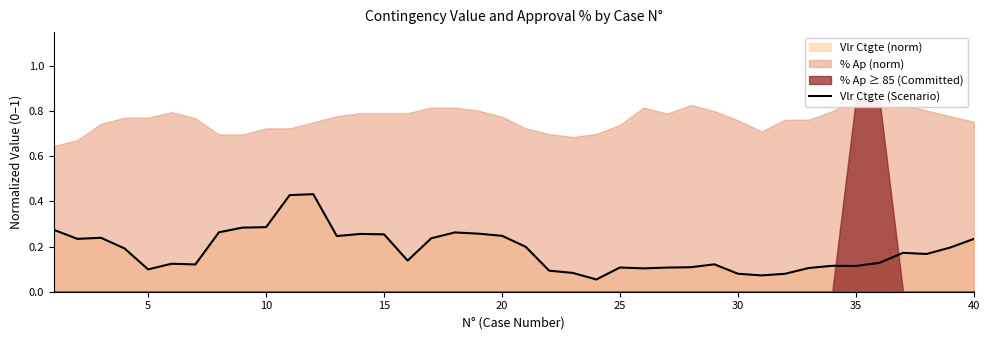

True or false: Vlr Ctgte (Scenario) has a value of 0.1 at 20.

False